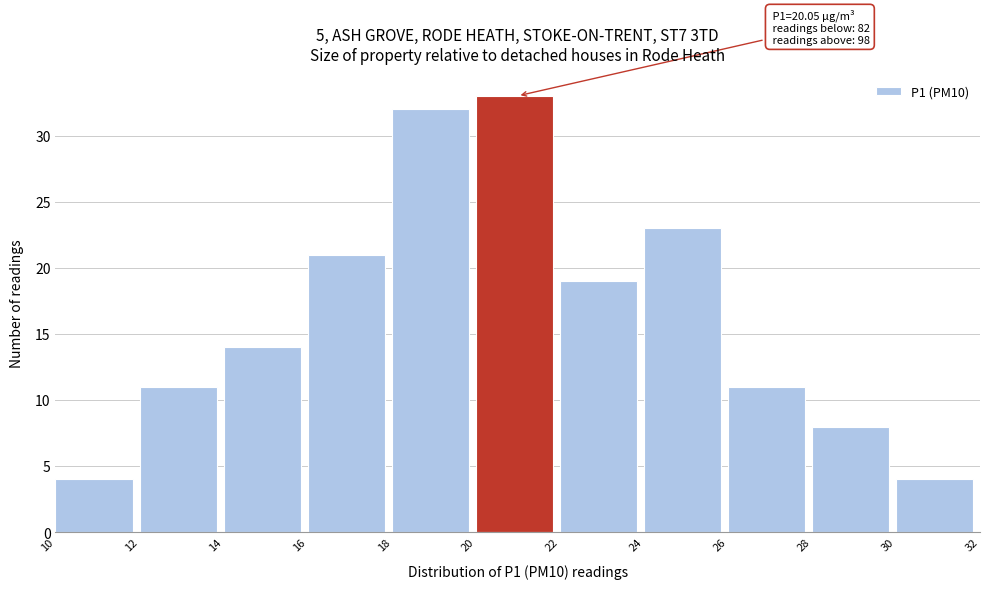

Which range on the x-axis has the tallest bar?

20 to 22